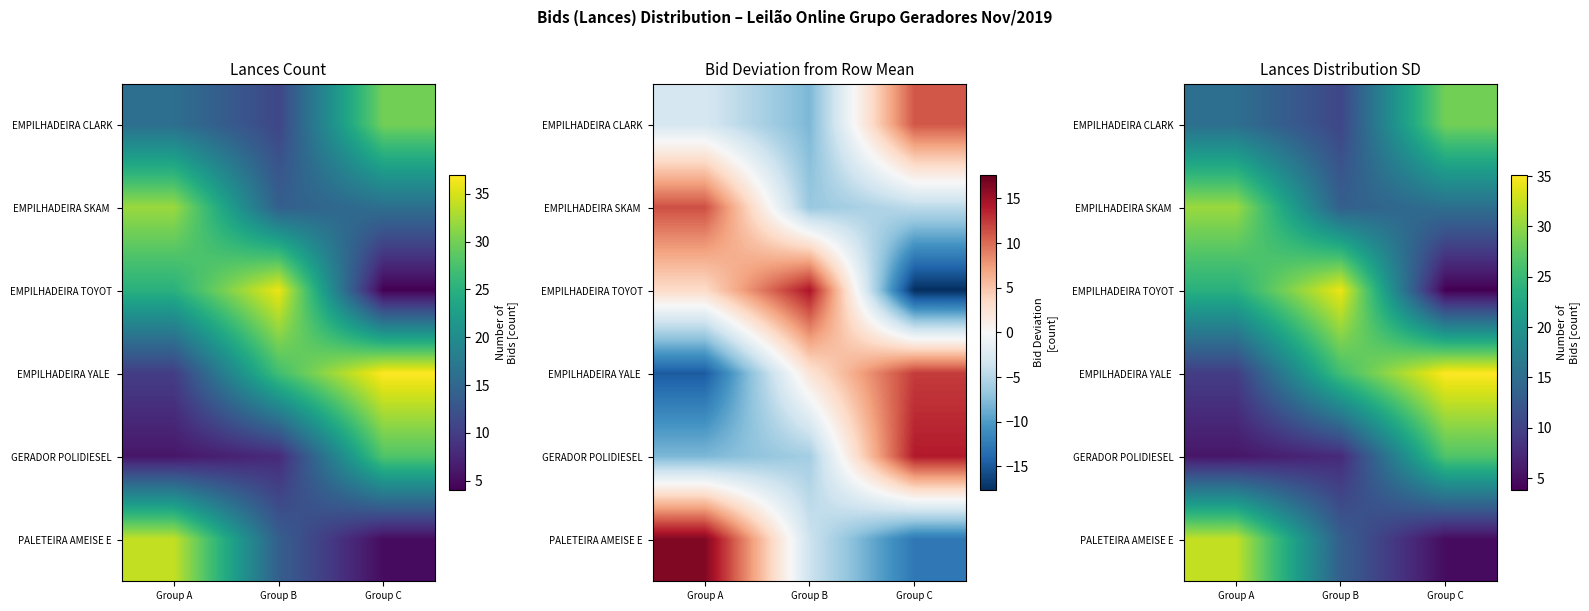

Which category has the highest value across all series?

Group C